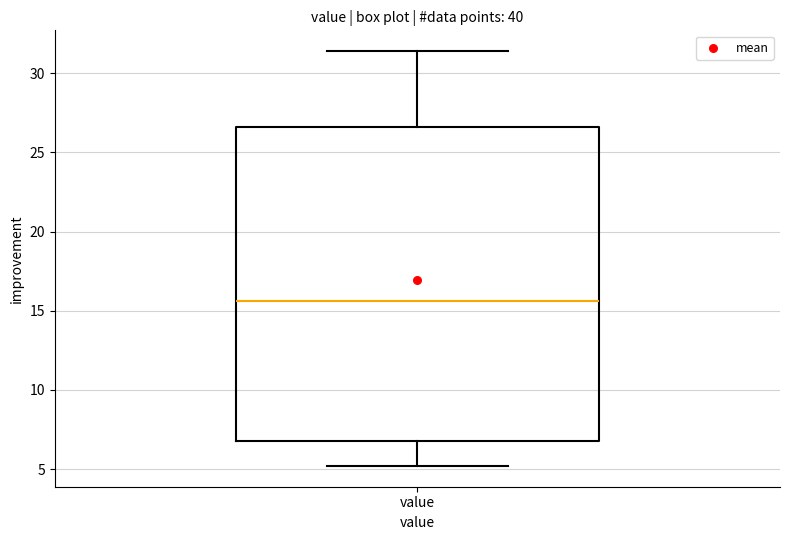

Read this box plot against the y-axis: the position of the median line, the range covered by the box, and the ends of both whiskers. The values are not printed on the chart, so give them approximately, as read against the axis.

median 15.5, box 7.0 to 26.5, whiskers 5.0 to 31.5